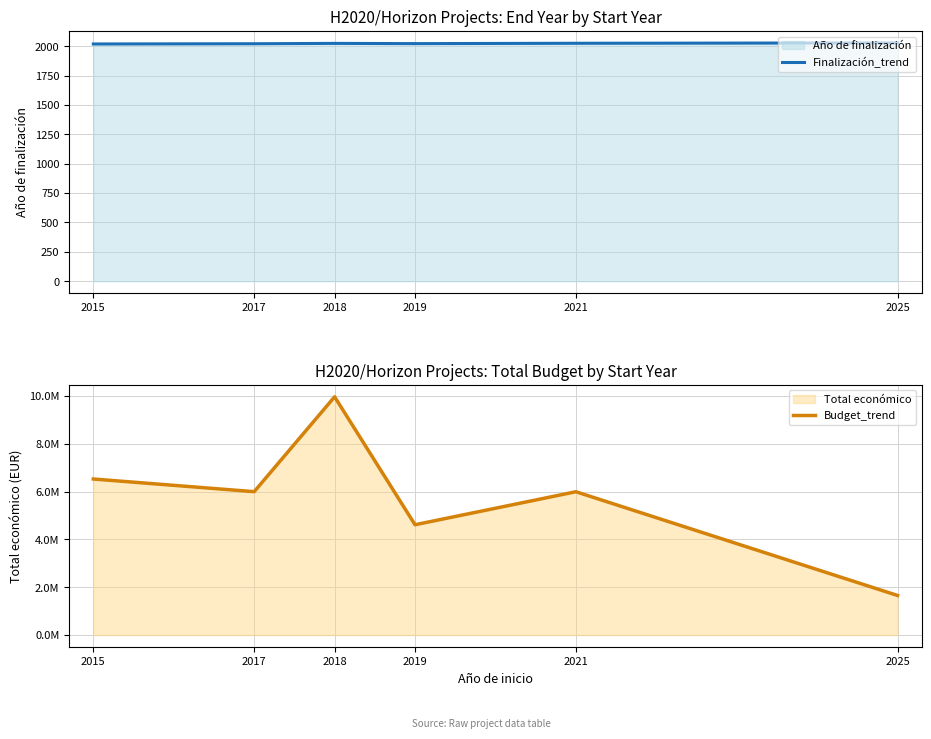

What is the average value of the Budget_trend series?

5791570